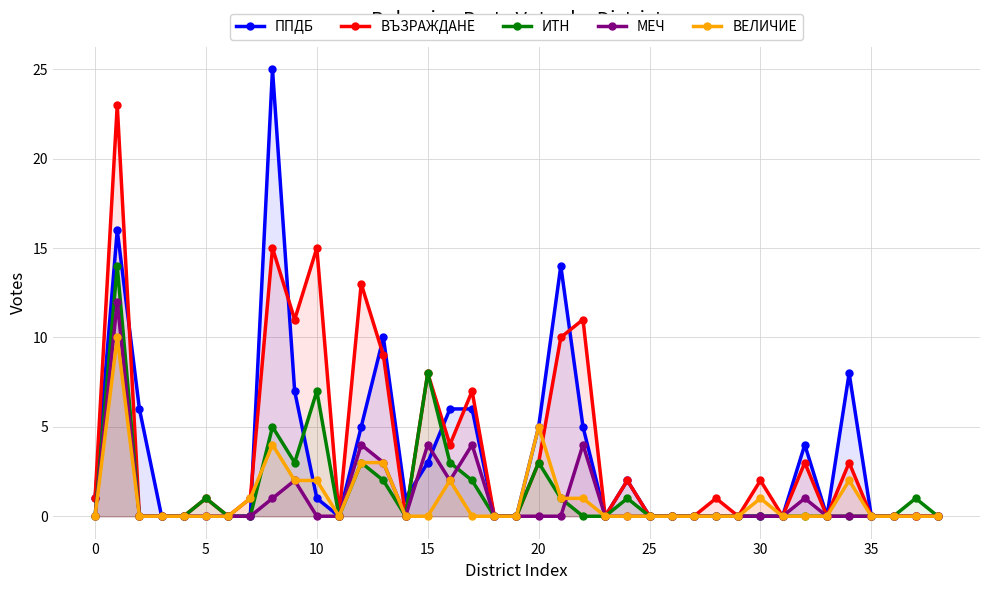

Which series has the widest spread of values?

ППДБ